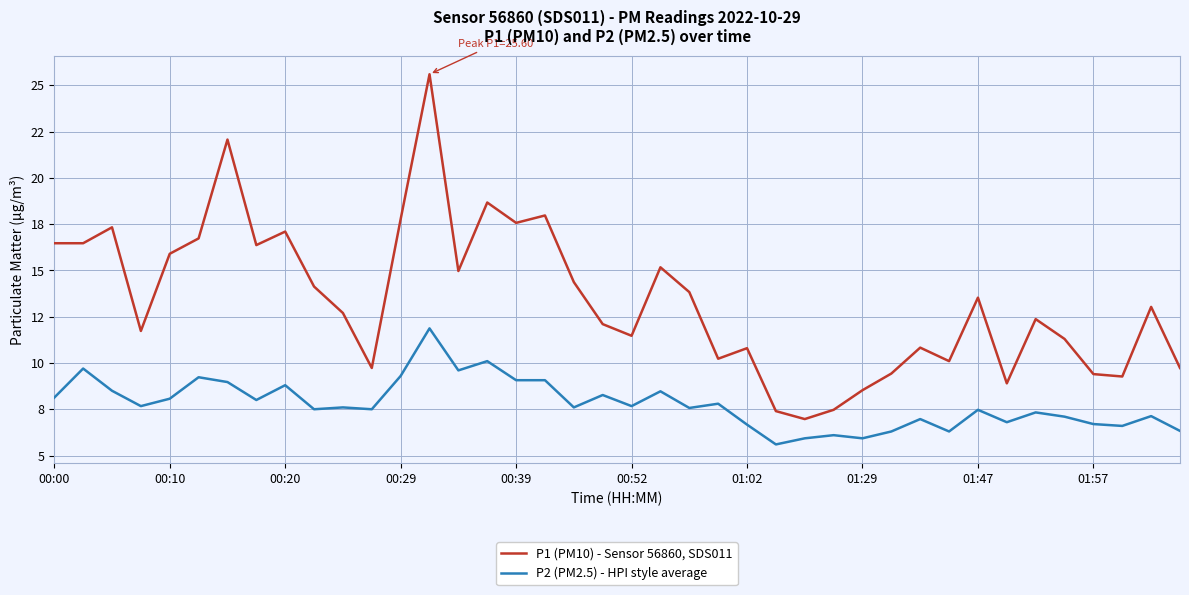

What are all the series names shown in the legend?

P1 (PM10) - Sensor 56860, SDS011, P2 (PM2.5) - HPI style average